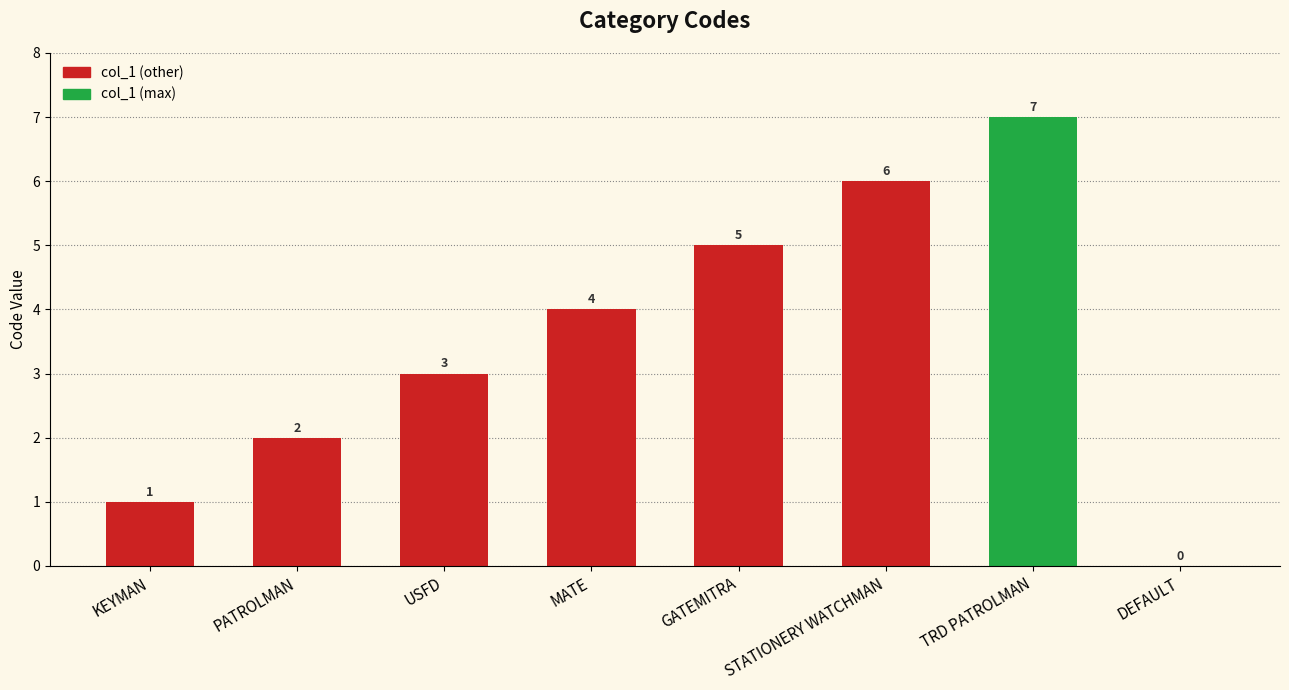

Which has a higher value, STATIONERY WATCHMAN or PATROLMAN?

STATIONERY WATCHMAN